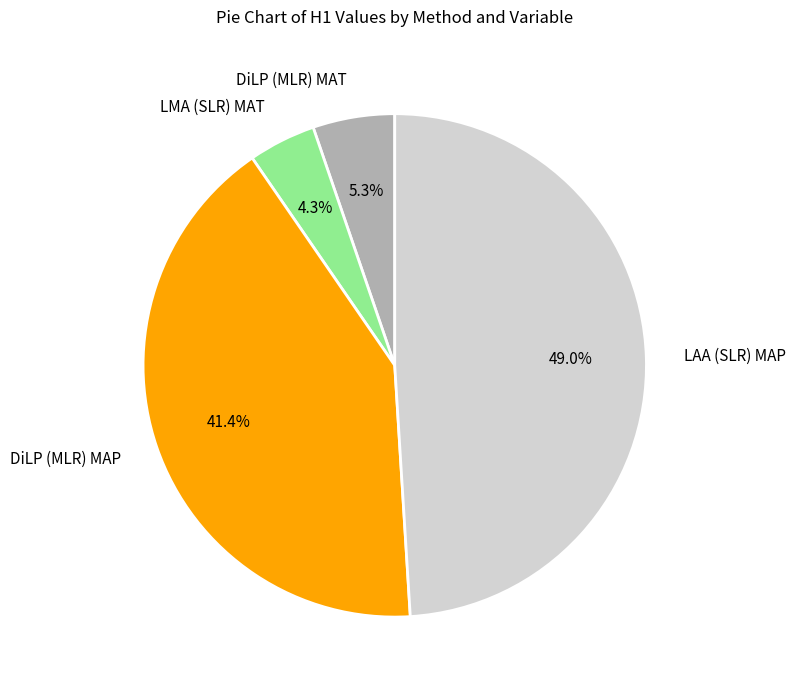

To the nearest percent, what is the average slice percentage?

25%